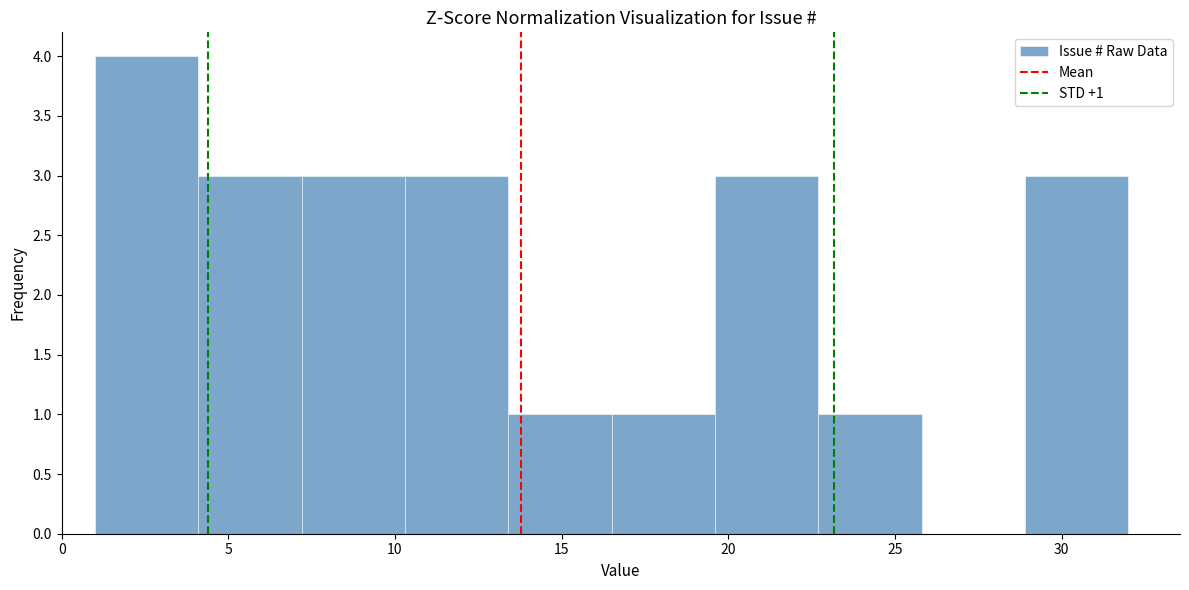

Which range on the x-axis has the tallest bar?

1.0 to 4.1